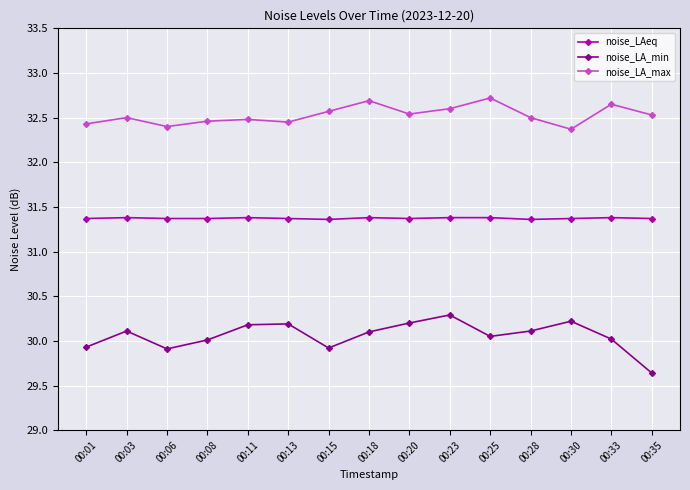

How many lines are shown in the chart?

3